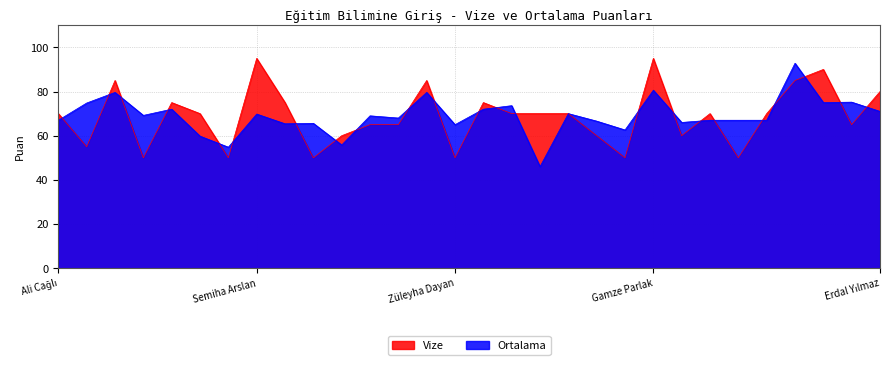

The value of Vize at Yılmaz Demir is 26.7. True or false?

False